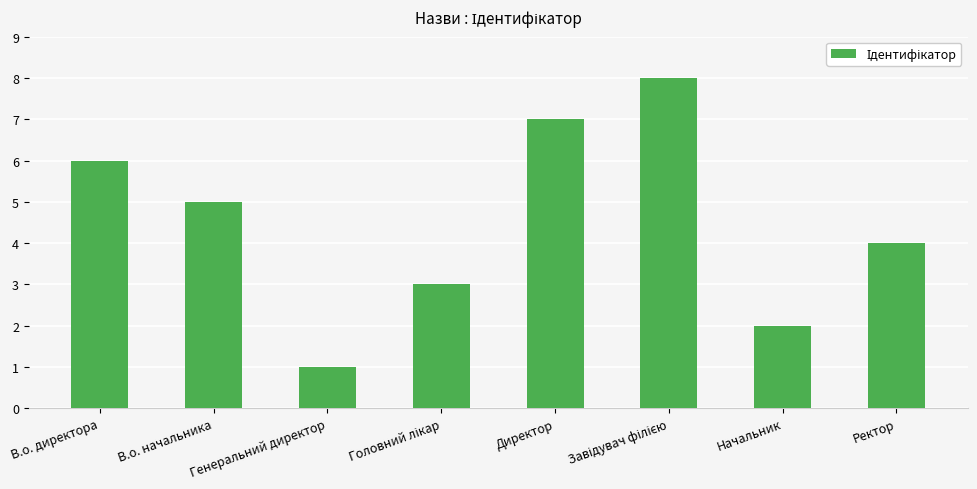

What is the sum of the values at Начальник and Генеральний директор?

3